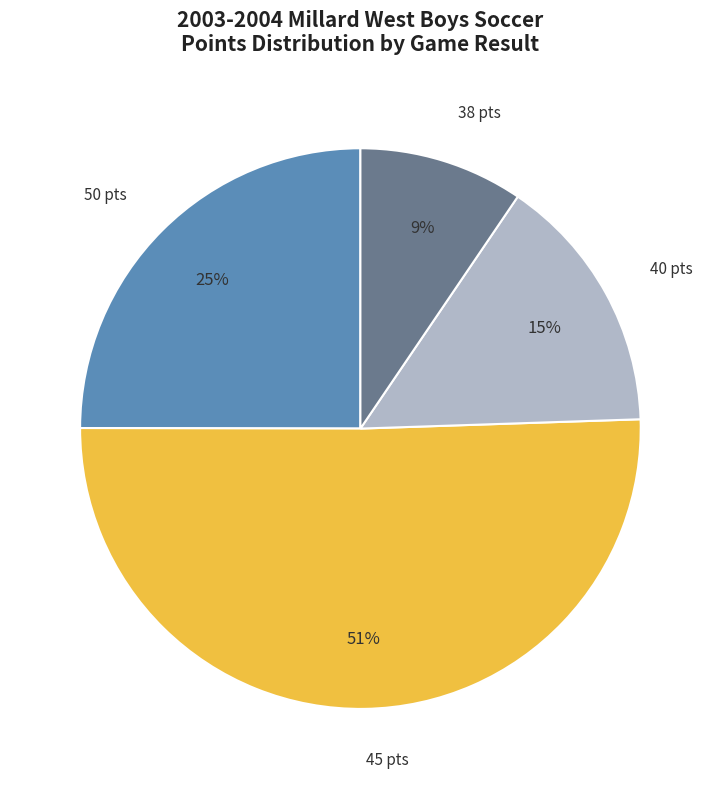

How many segments does this pie chart have?

4